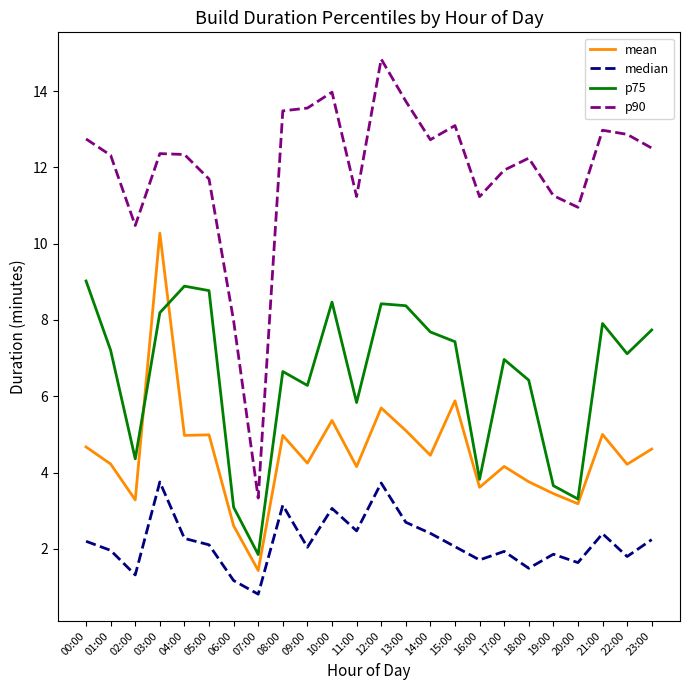

What is the approximate value of p90 at 23:00?

12.5